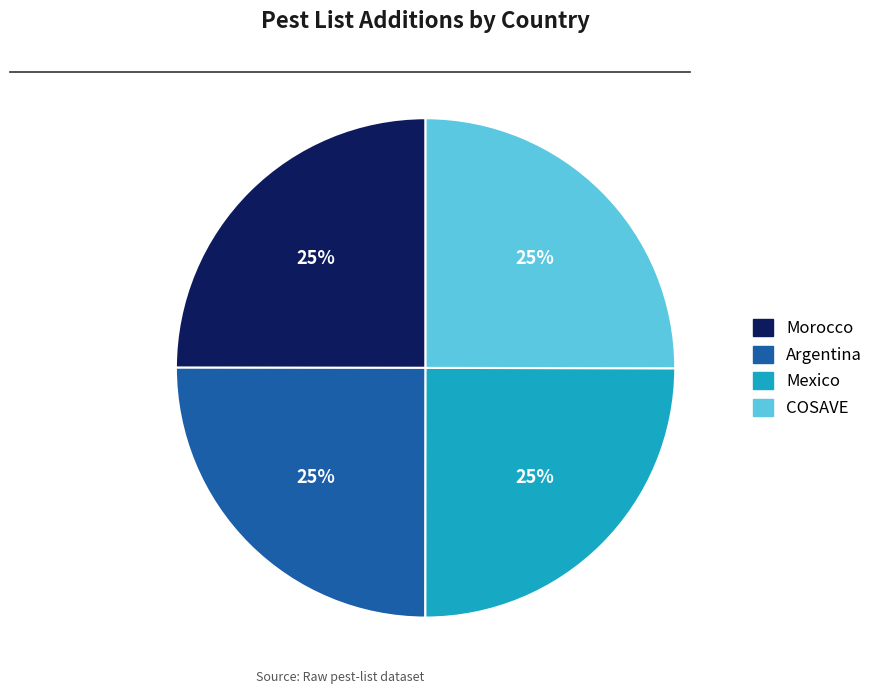

How many segments does this pie chart have?

4